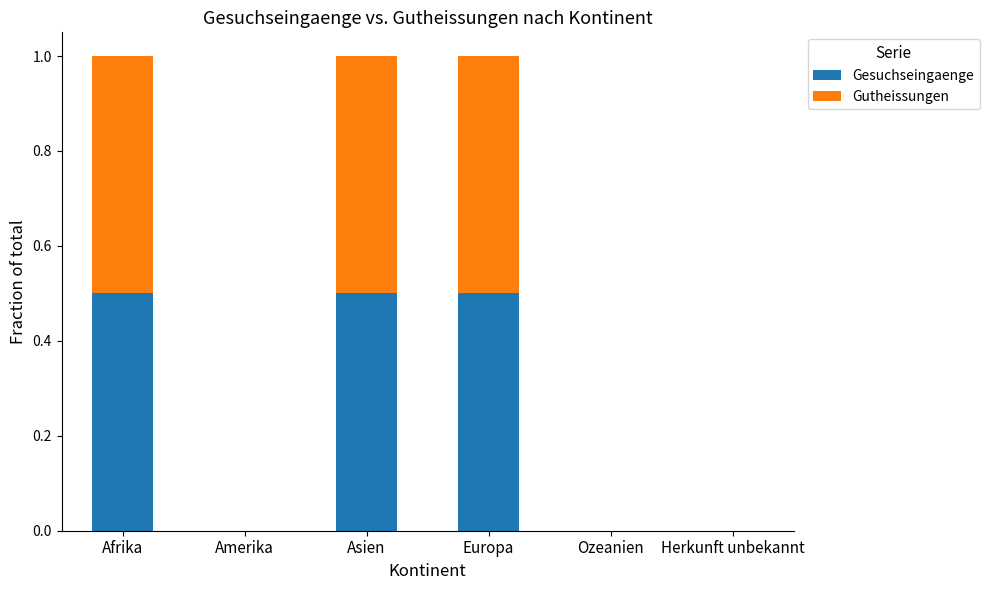

True or false: Gesuchseingaenge has a value of 0.3 at Europa.

False